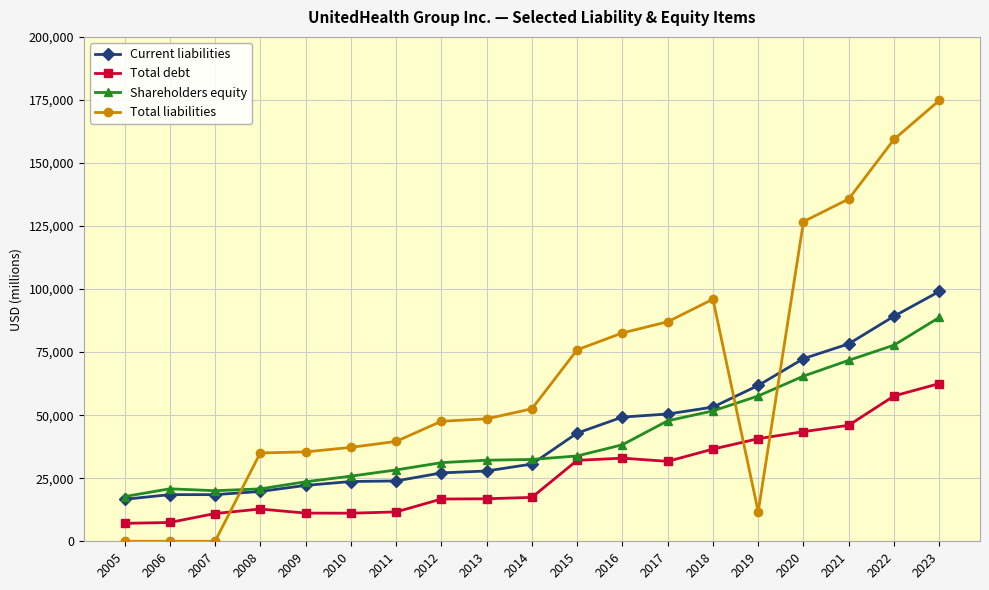

The value of Current liabilities at 2009 is 37144. True or false?

False